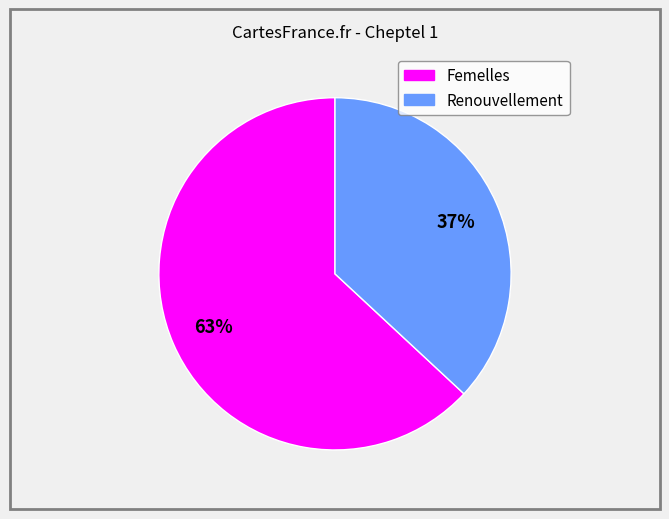

Which slice is the largest?

Femelles